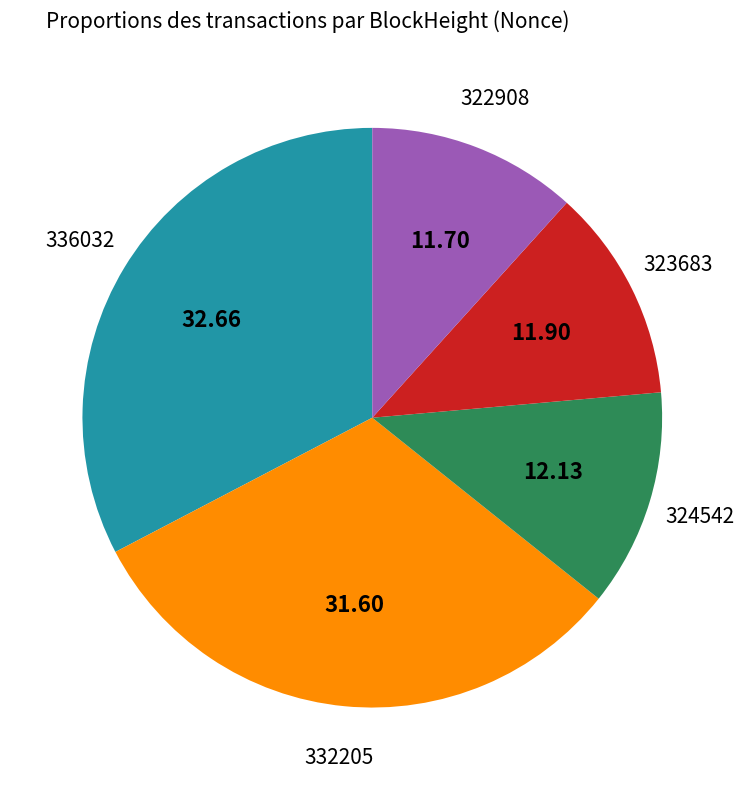

Which has a higher value, 322908 or 332205?

332205